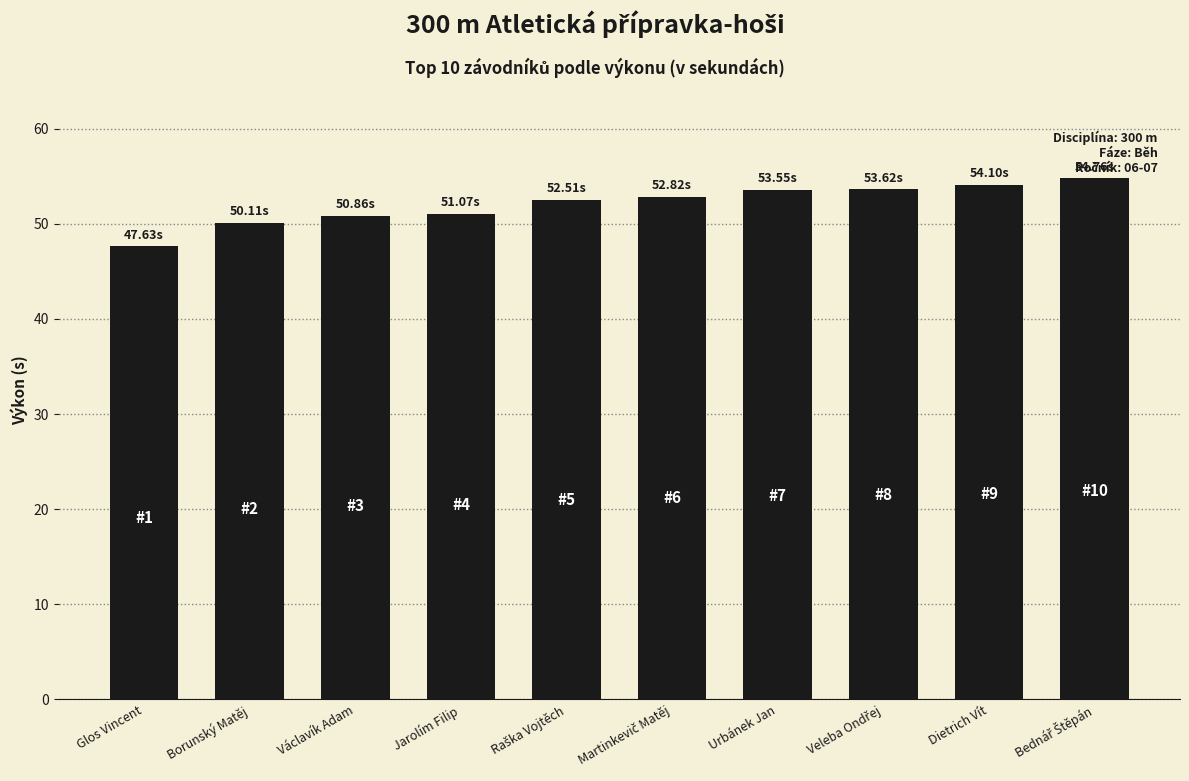

At which category does the chart reach its minimum across all series?

Glos Vincent